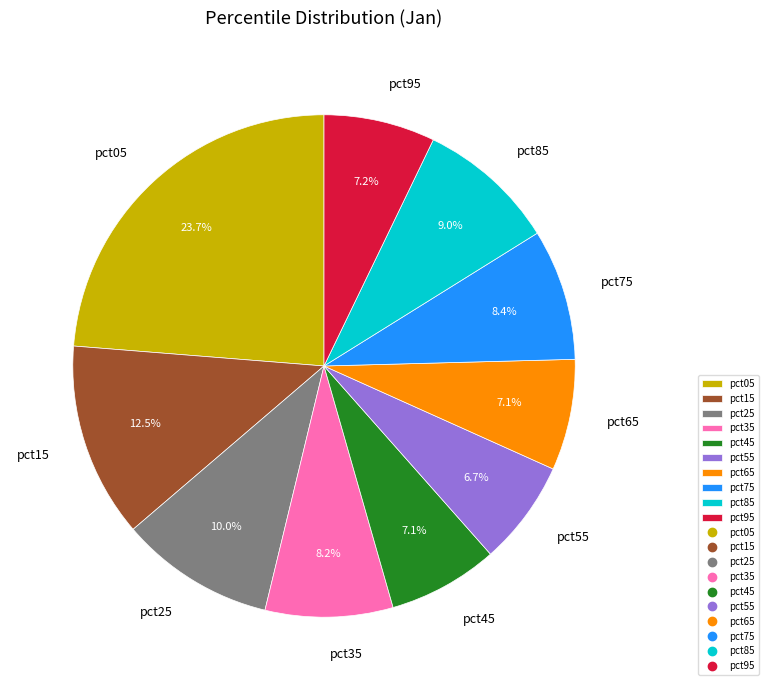

Is pct95 the majority of the pie?

No